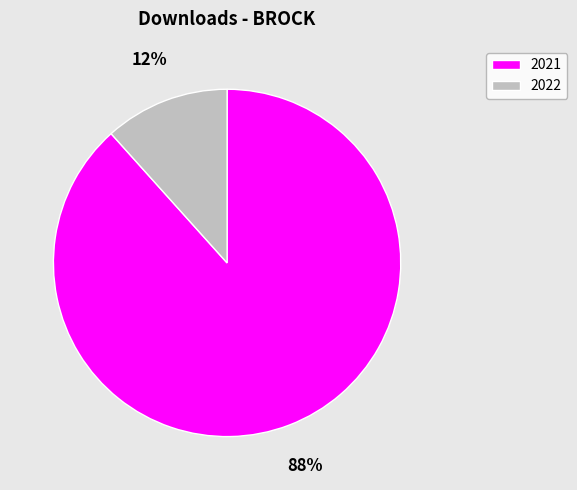

To the nearest percent, what portion does 2021 represent?

88%